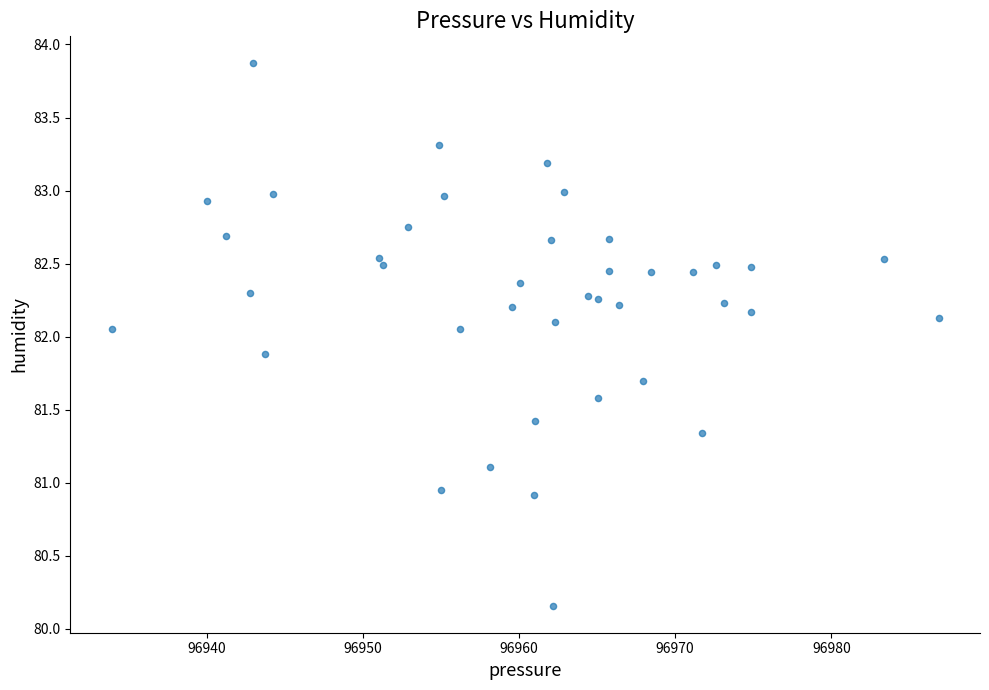

What is the range of Y values (max minus min)?

3.7